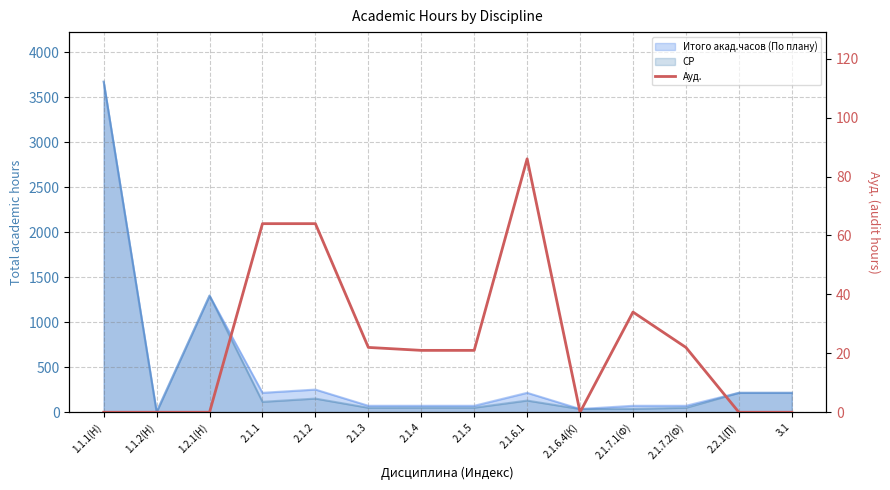

Reading right to left, list all the values displayed in this chart.

3.1=0	2.2.1(П)=0	2.1.7.2(Ф)=22	2.1.7.1(Ф)=34	2.1.6.4(К)=0	2.1.6.1=86	2.1.5=21	2.1.4=21	2.1.3=22	2.1.2=64	2.1.1=64	1.2.1(Н)=0	1.1.2(Н)=0	1.1.1(Н)=0